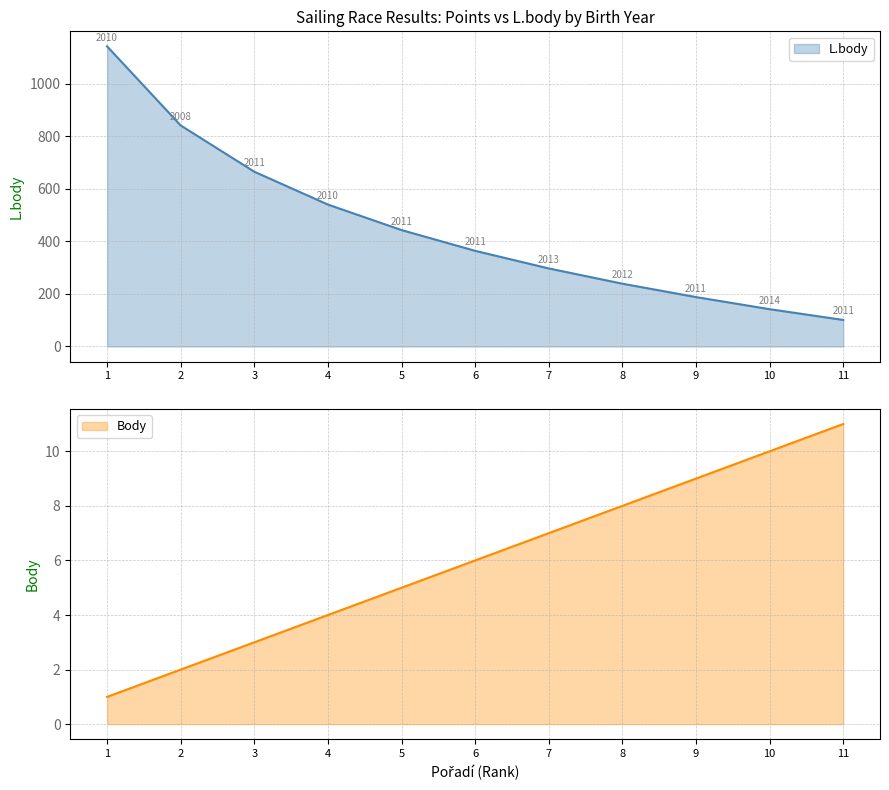

Rank the series by their average value, from highest to lowest.

L.body, Body